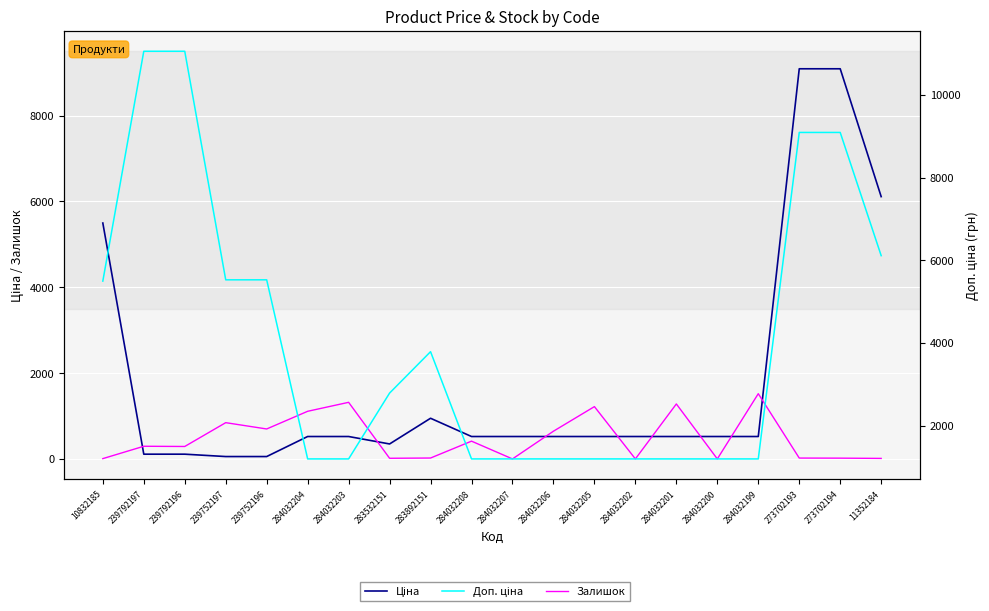

True or false: Ціна and Доп. ціна intersect in this chart.

False